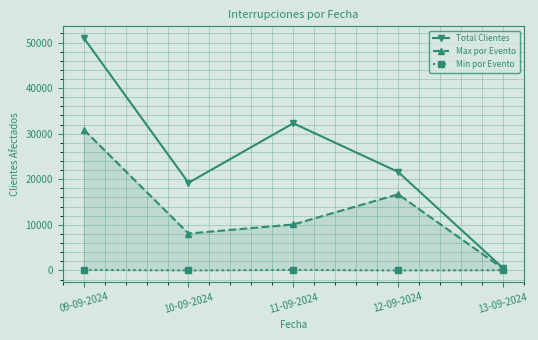

How many data points in Min por Evento are above 52?

2